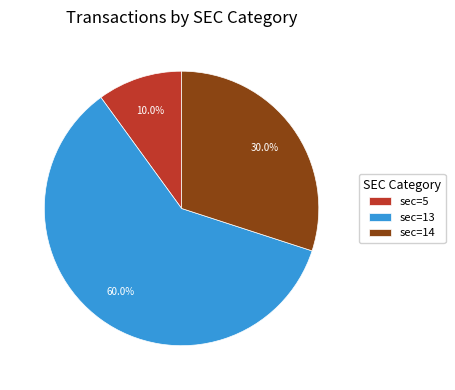

Which slice is the smallest?

sec=5